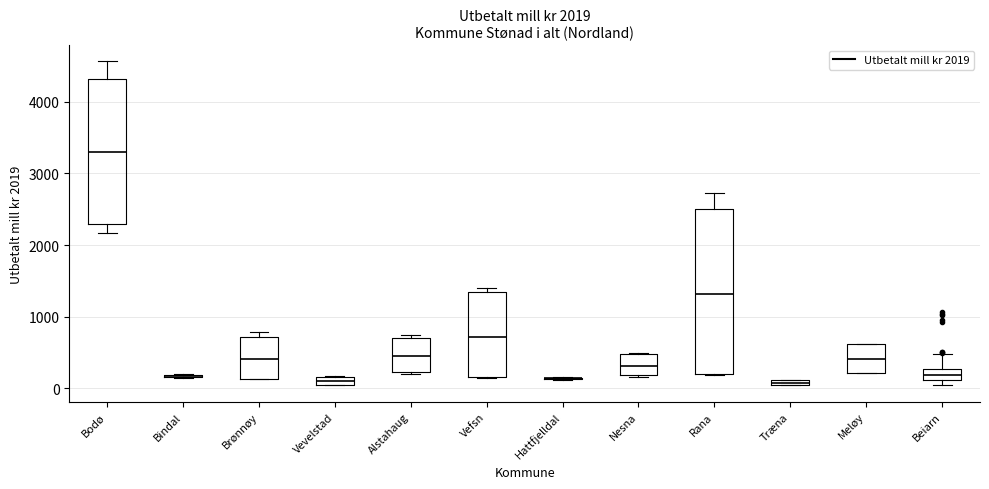

Comparing the boxes themselves (not the whiskers), which one is the tallest?

Rana